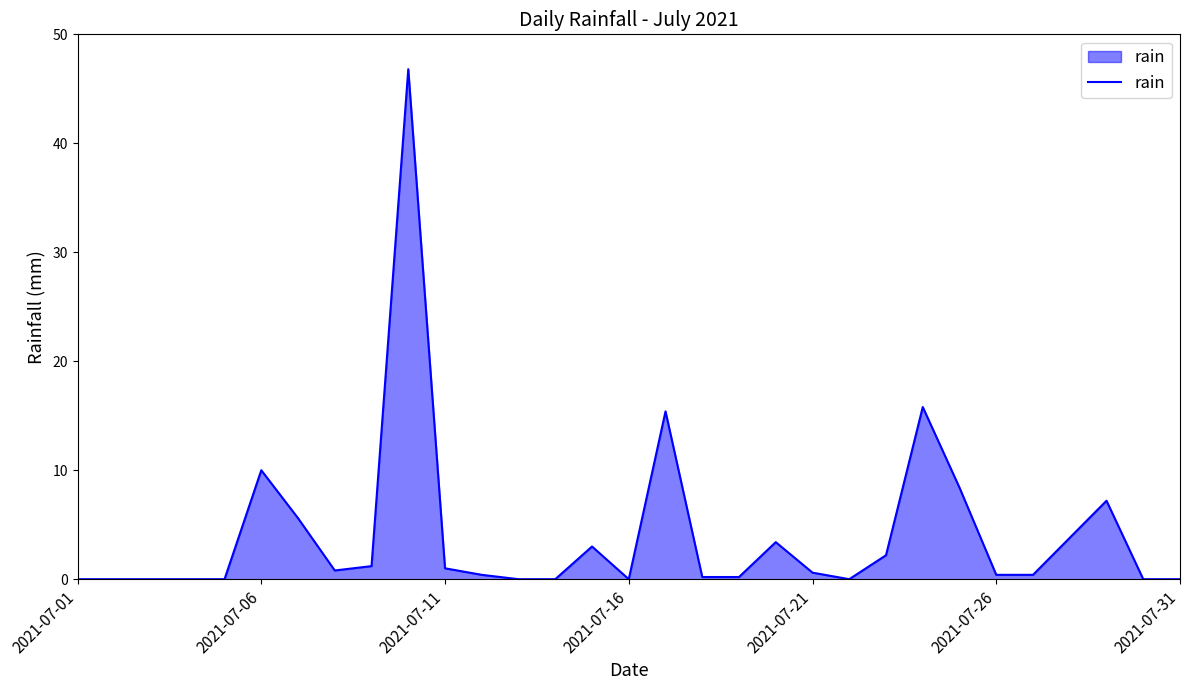

What is the difference between the maximum and minimum values?

46.8